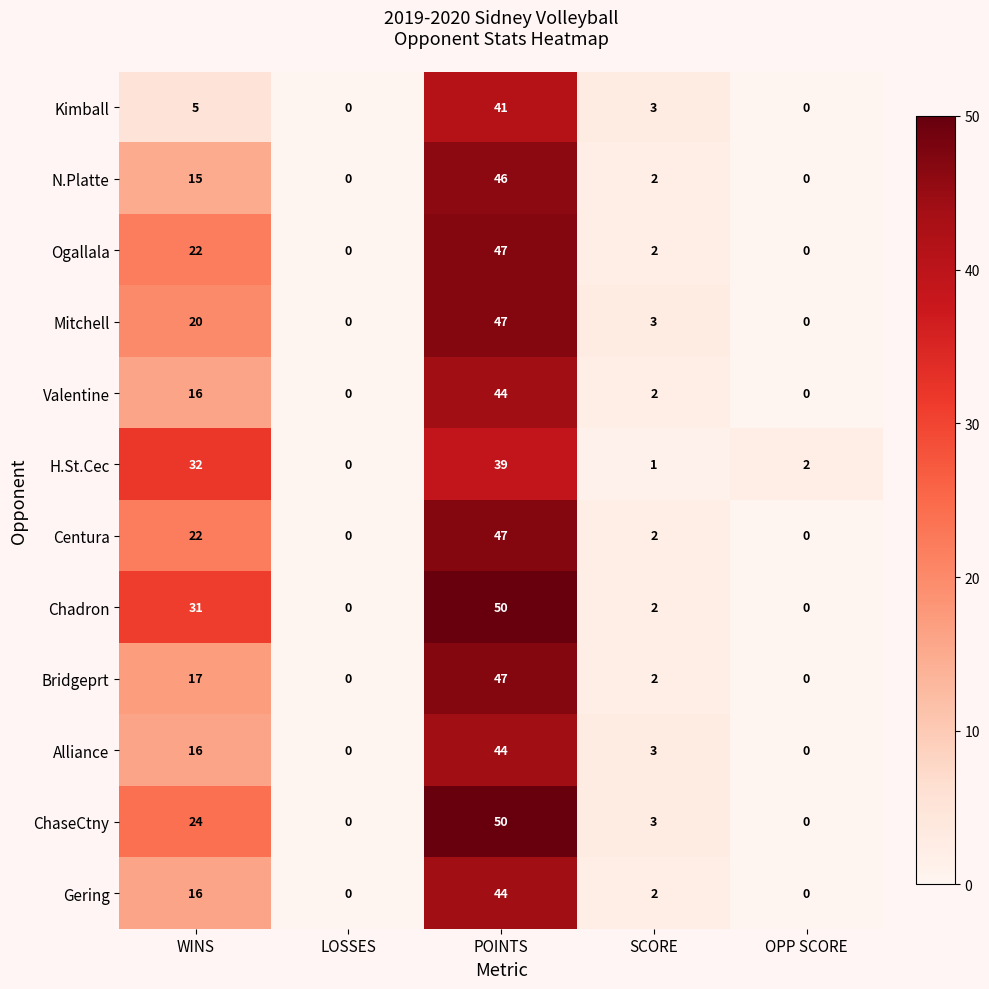

Which series has the largest total across all categories?

Chadron